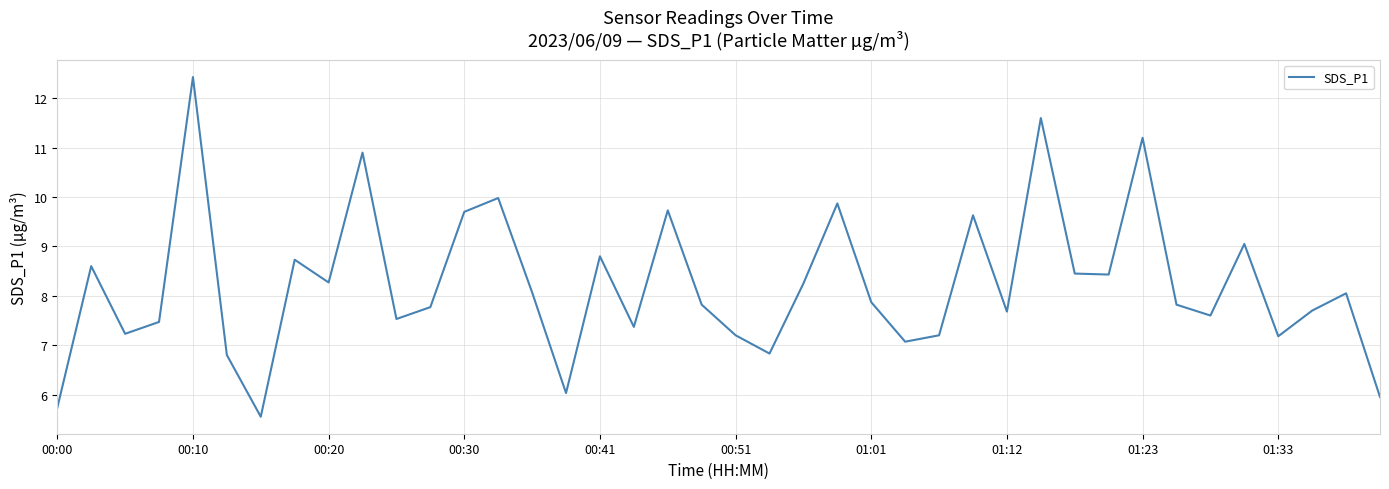

What is the greatest value displayed?

12.4